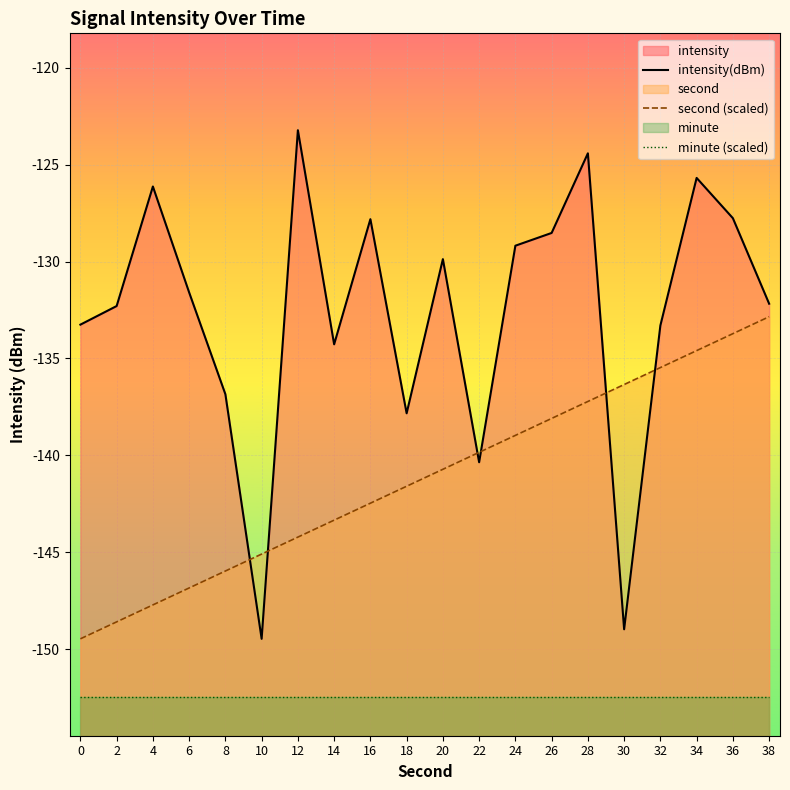

What is the value of the minute (scaled) point at the 6th from the left?

-152.5